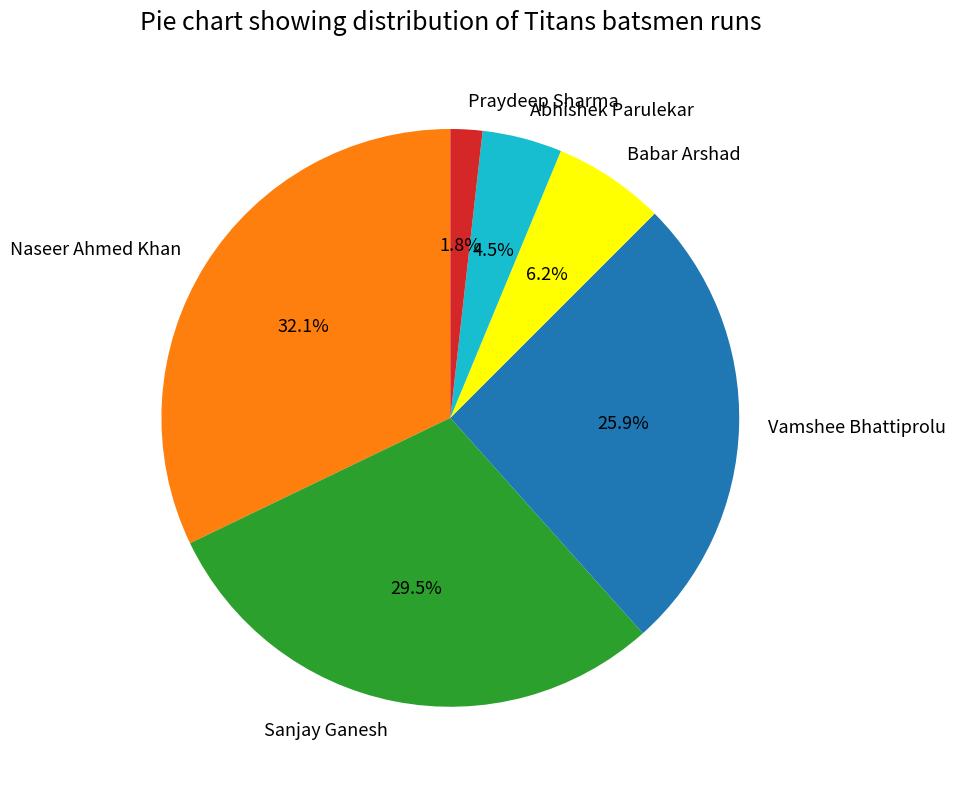

What is the largest slice in the pie chart?

Naseer Ahmed Khan